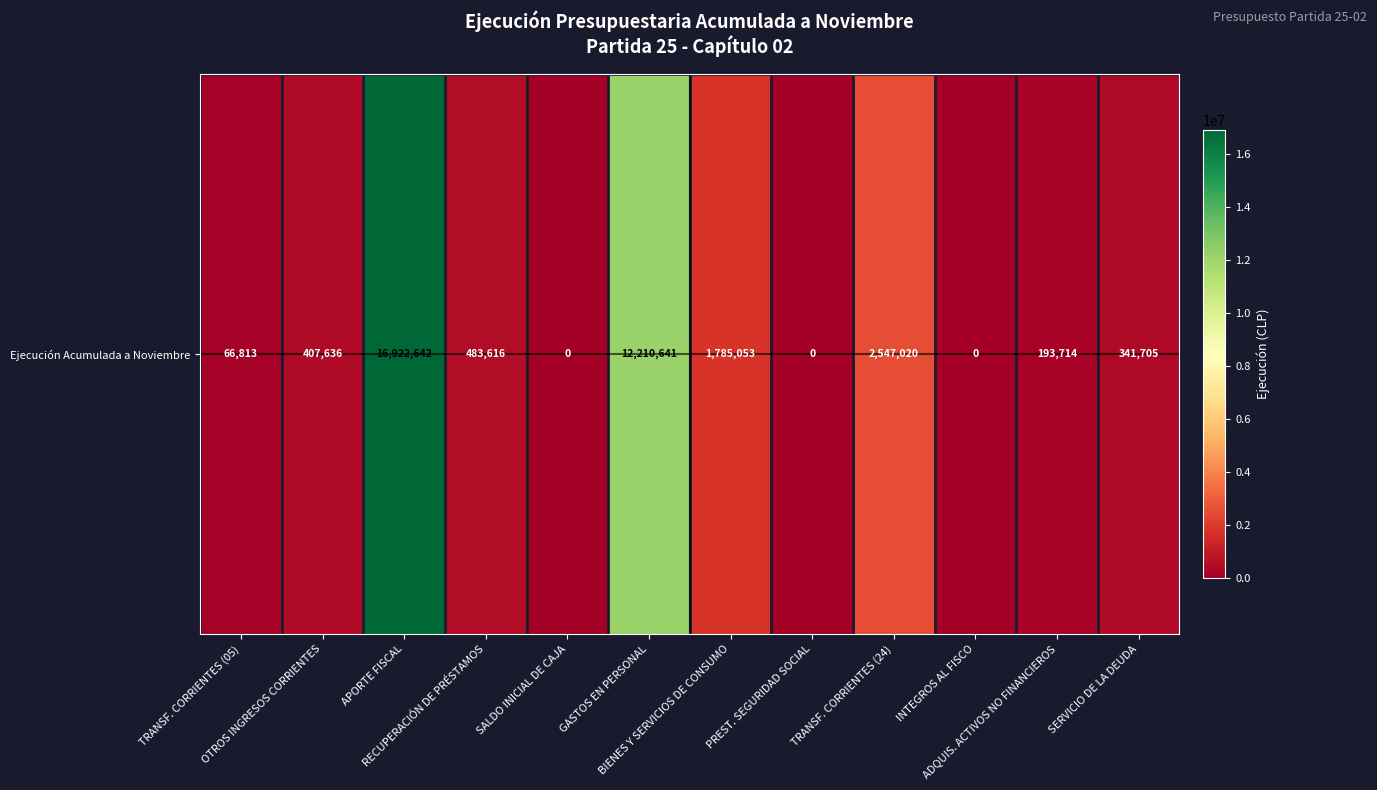

Is it true that the value at BIENES Y SERVICIOS DE CONSUMO is 1138120?

False